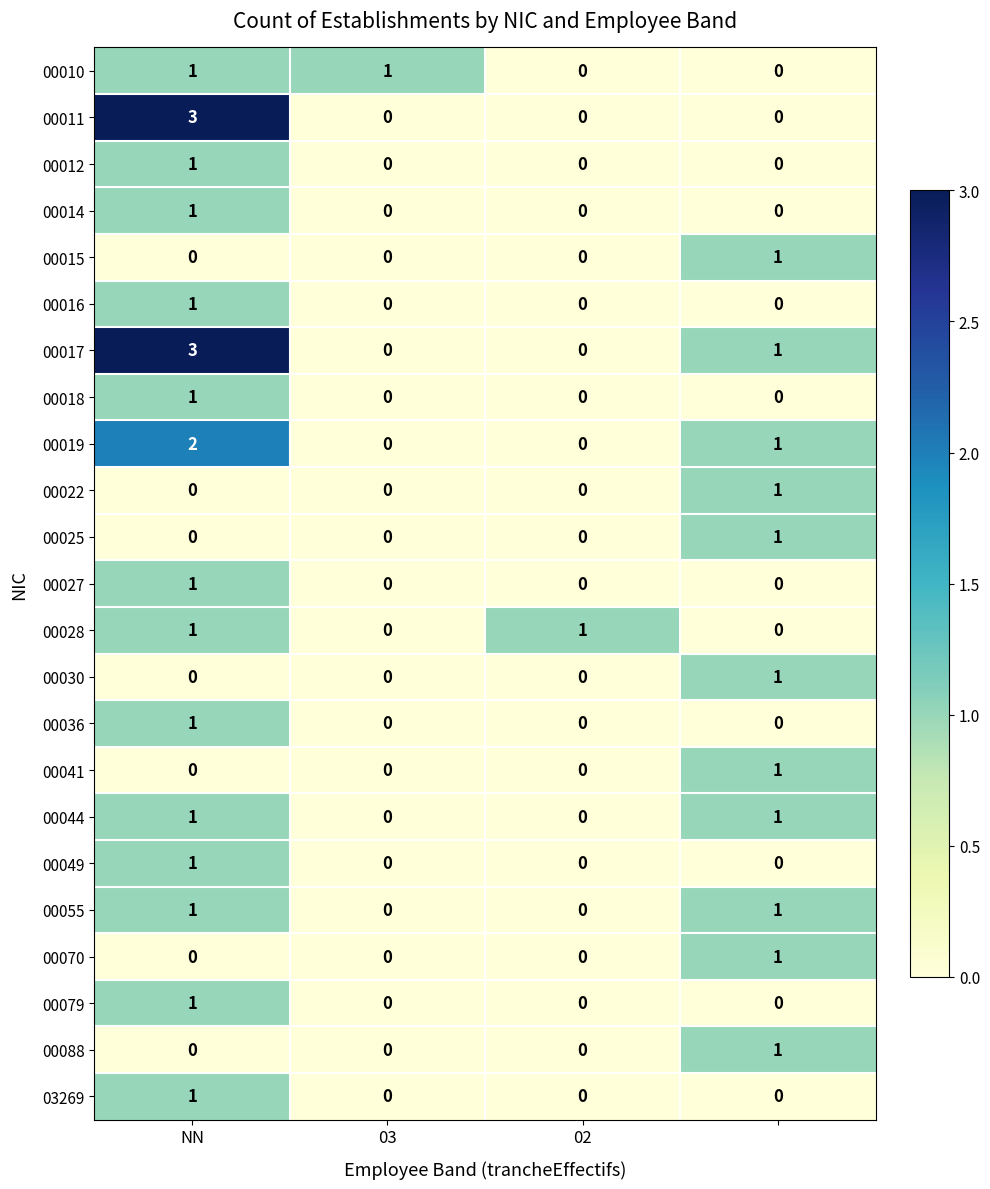

What is the sum of all 00017 values?

4